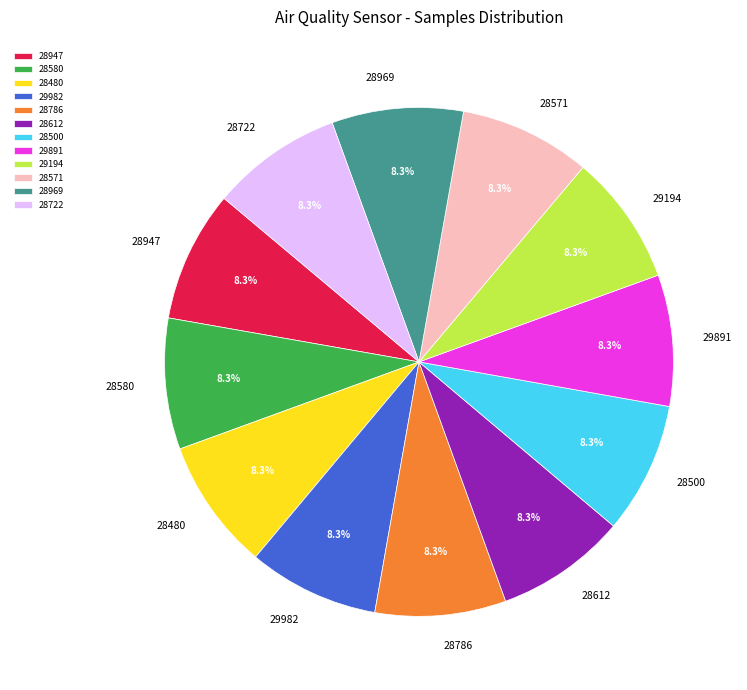

How many segments does this pie chart have?

12